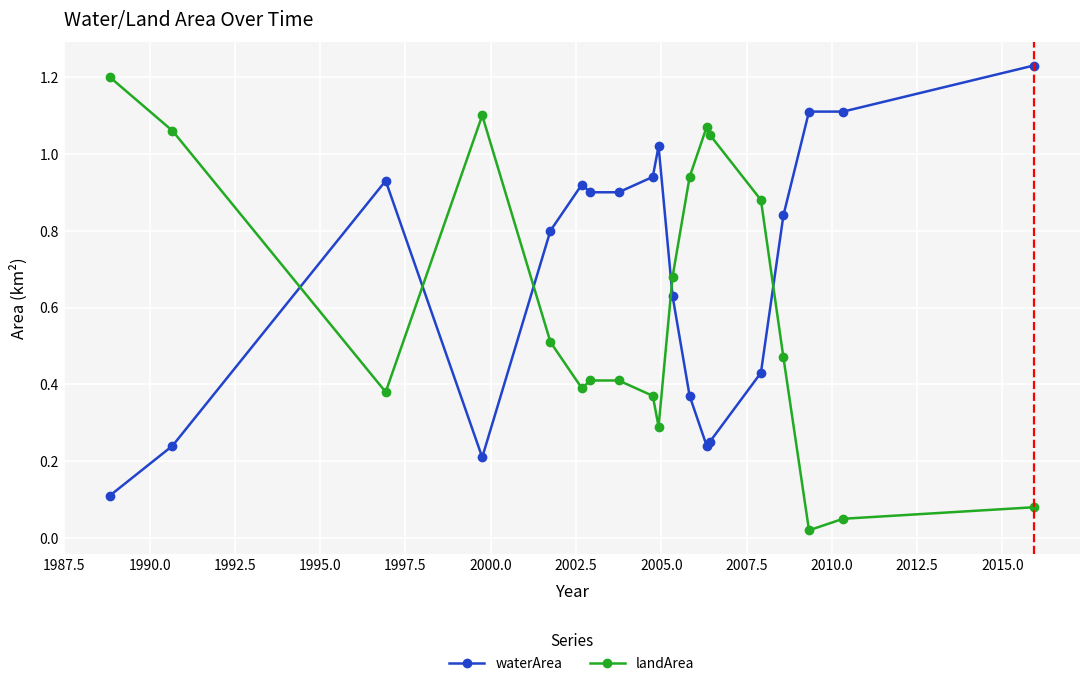

At how many categories does at least one series exceed 1?

9